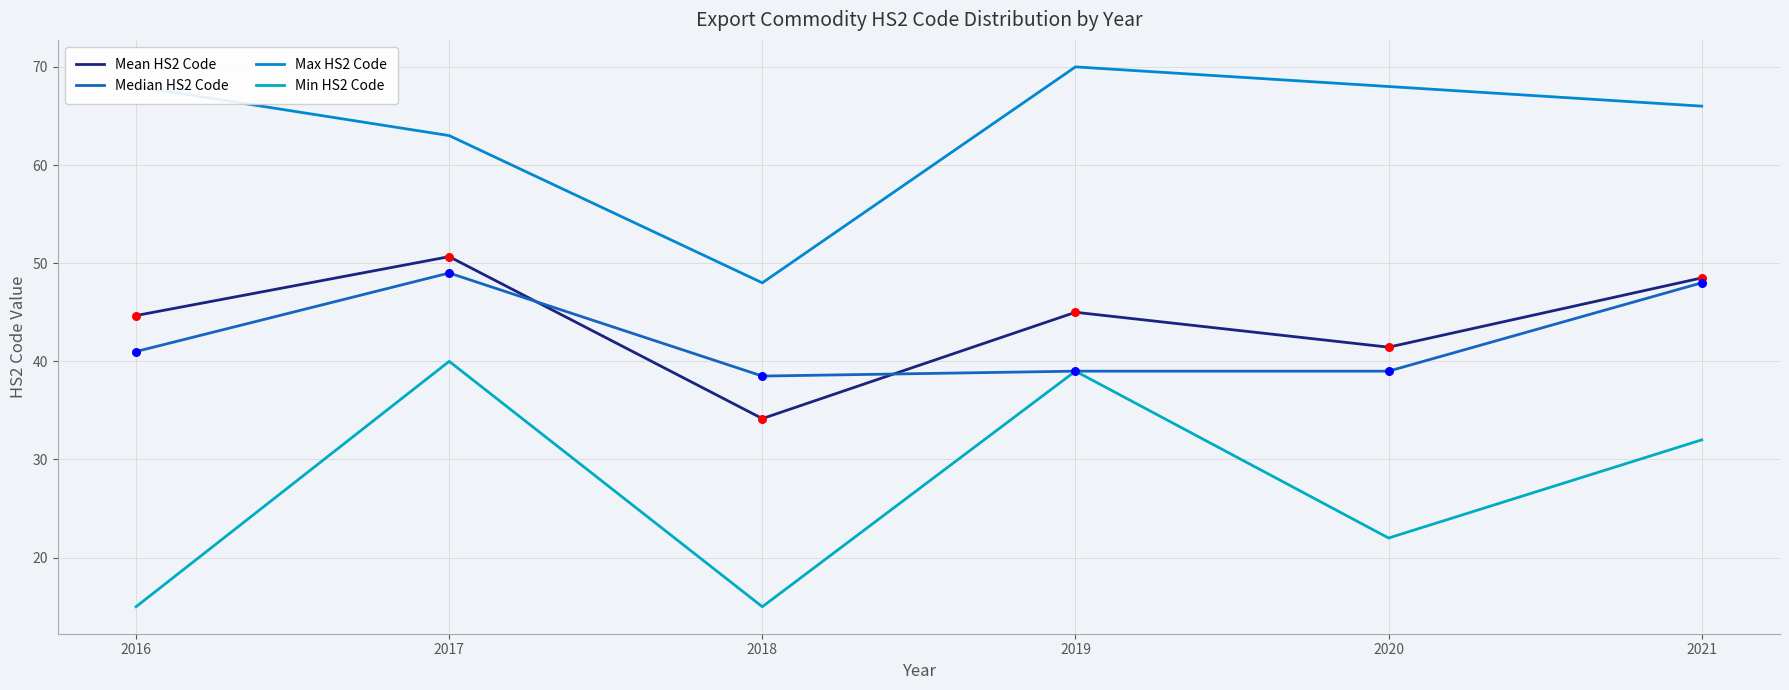

What are all the series names shown in the legend?

Mean HS2 Code, Median HS2 Code, Max HS2 Code, Min HS2 Code